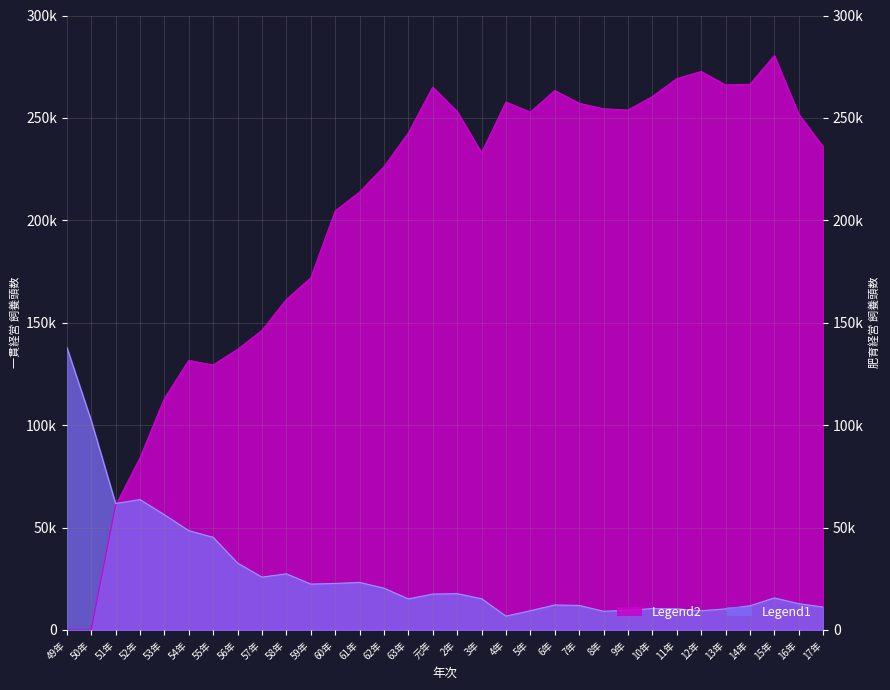

Where does the Legend2 series first go above 242669?

元年